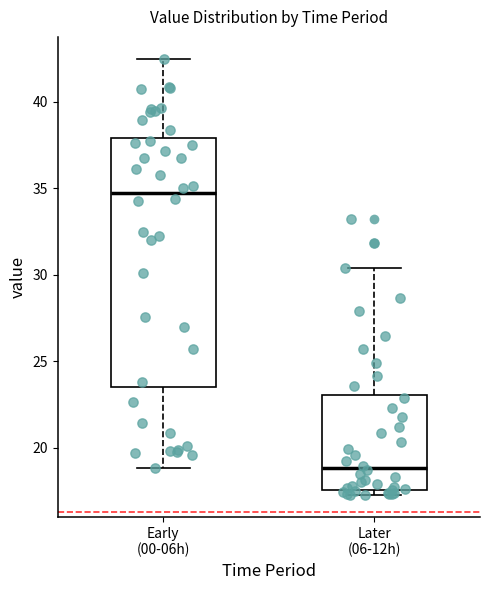

Reading left to right, read every box against the y-axis: the position of its median line, the range the box covers, and the ends of its whiskers. The values are not printed on the chart, so give them approximately, as read against the axis.

Early (00-06h): median 34.5, box 23.5 to 38.0, whiskers 19.0 to 42.5
Later (06-12h): median 19.0, box 17.5 to 23.0, whiskers 17.5 (just below the box's lower edge) to 30.5